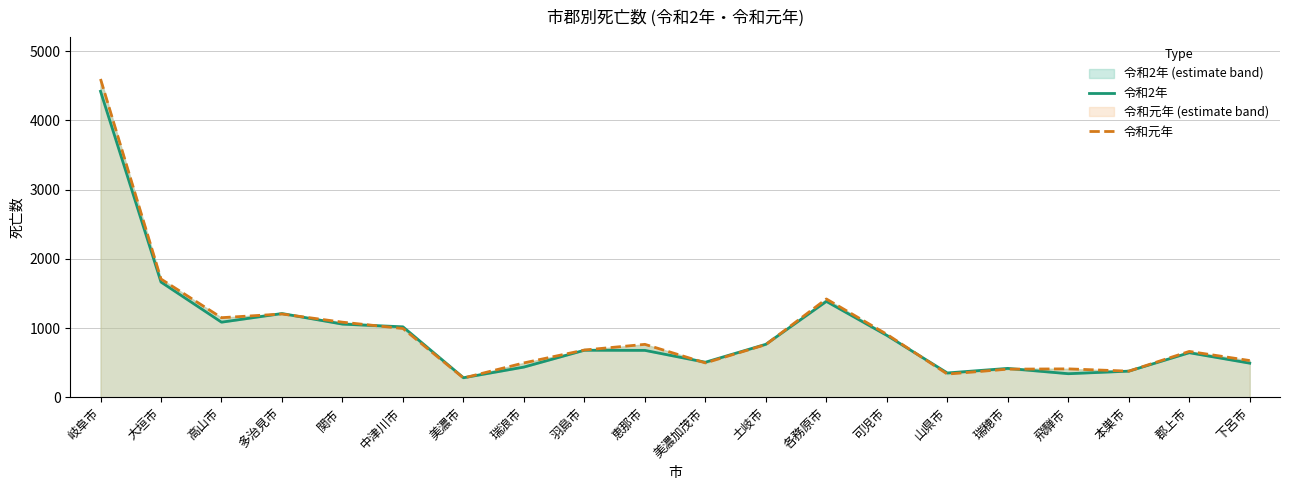

True or false: 令和2年 has more than 0 points higher than both neighbors.

True